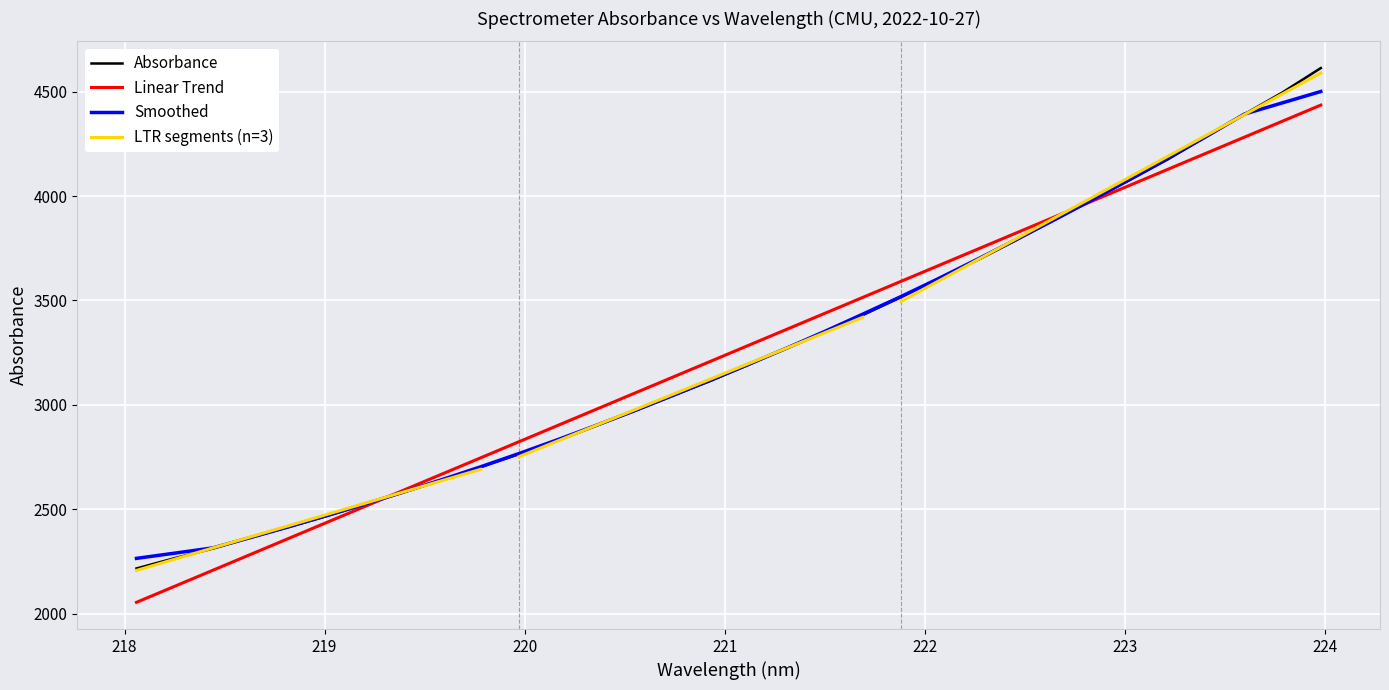

What is the highest value of the Linear Trend series?

4435.4